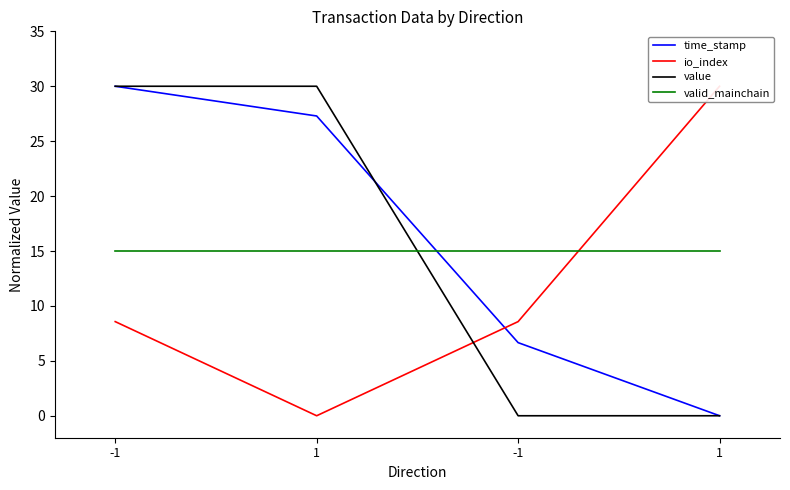

What is the spread (max minus min) of values at -1?

21.4